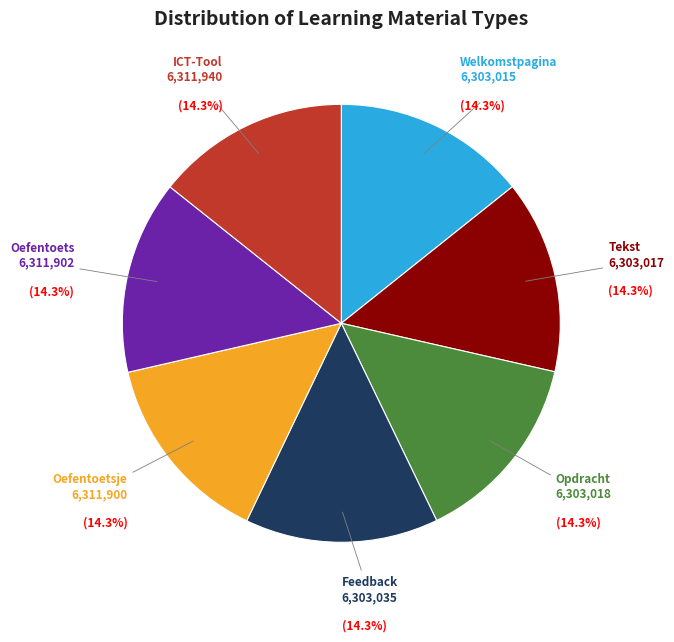

Does any single category account for the majority?

No